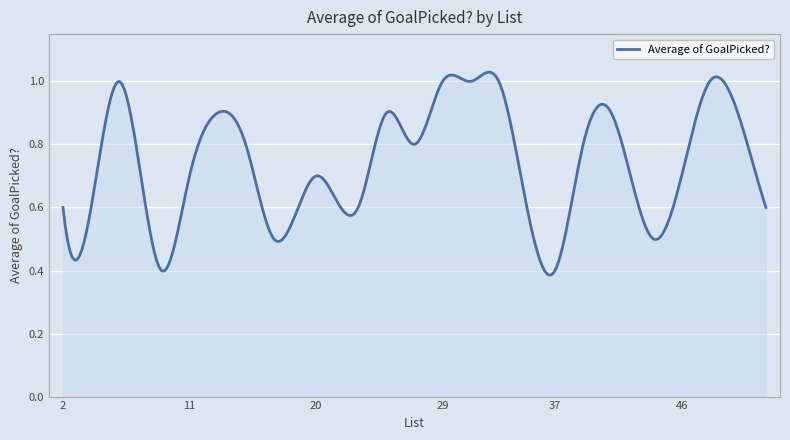

List the labels in order of value, smallest first.

9, 37, 17, 44, 2, 4, 23, 35, 52, 11, 20, 46, 15, 27, 39, 13, 25, 41, 50, 6, 29, 31, 33, 48